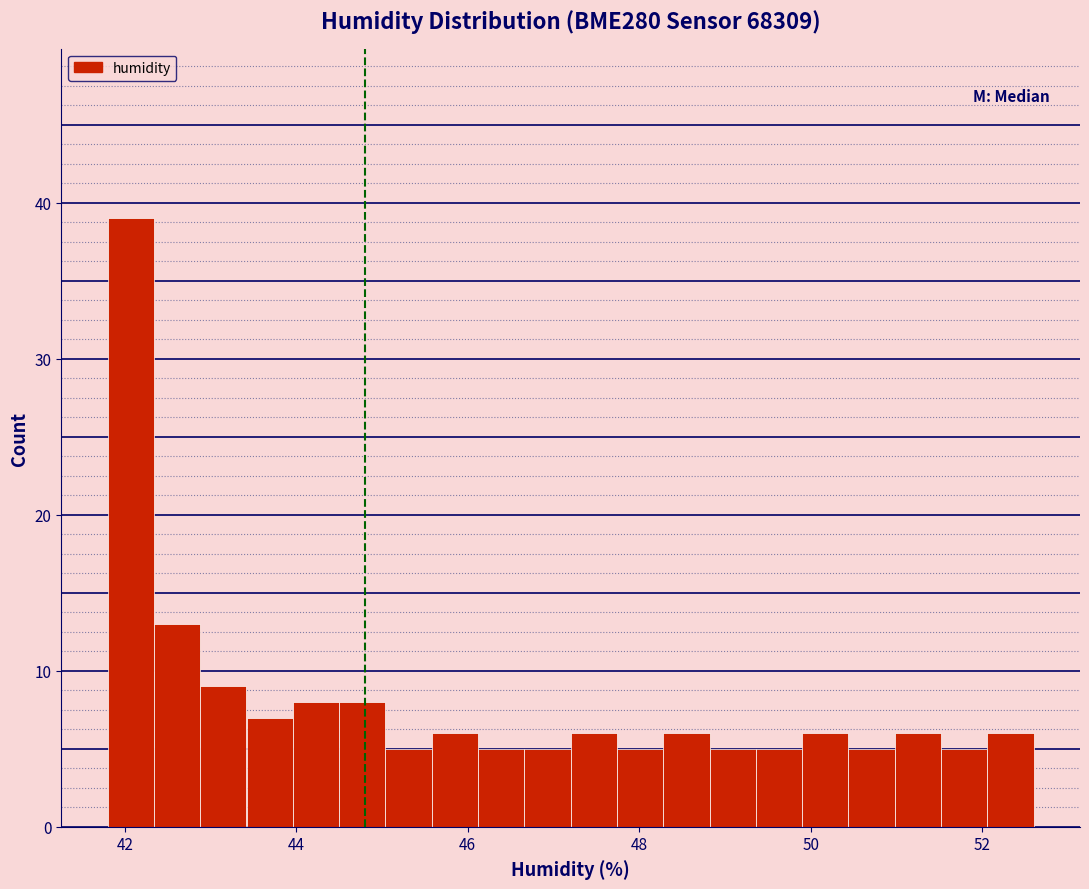

Around what value on the x-axis is the tallest bar? Give the approximate position of its centre, as read against the axis.

42.0